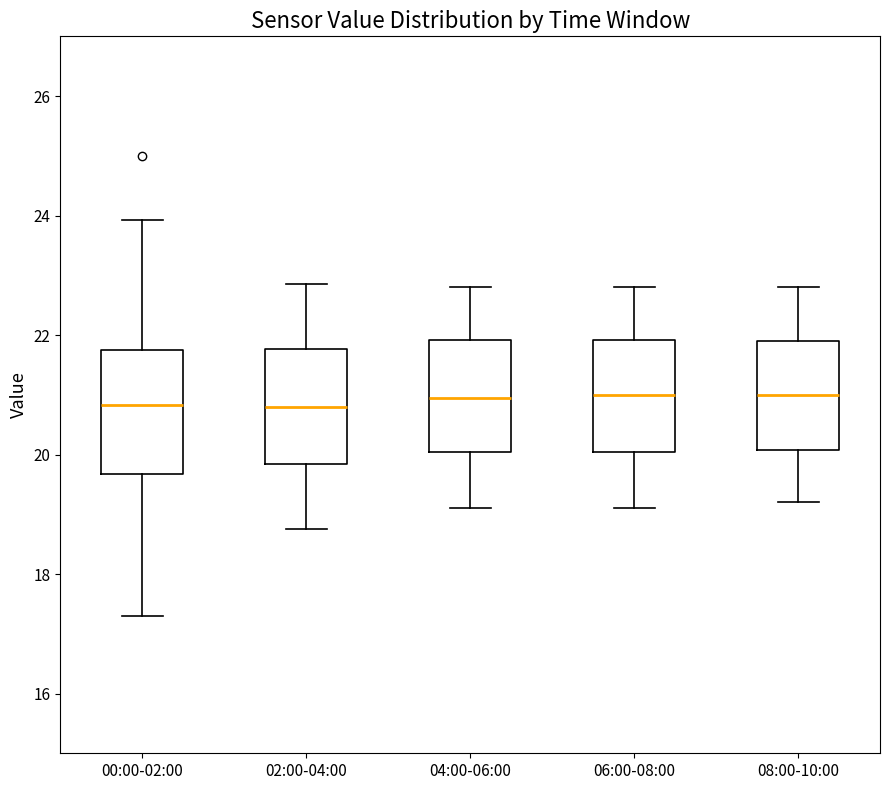

Reading left to right, read every box against the y-axis: the position of its median line, the range the box covers, and the ends of its whiskers. The values are not printed on the chart, so give them approximately, as read against the axis.

00:00-02:00: median 20.8, box 19.6 to 21.8, whiskers 17.4 to 24.0
02:00-04:00: median 20.8, box 19.8 to 21.8, whiskers 18.8 to 22.8
04:00-06:00: median 21.0, box 20.0 to 22.0, whiskers 19.2 to 22.8
06:00-08:00: median 21.0, box 20.0 to 22.0, whiskers 19.2 to 22.8
08:00-10:00: median 21.0, box 20.0 to 22.0, whiskers 19.2 to 22.8